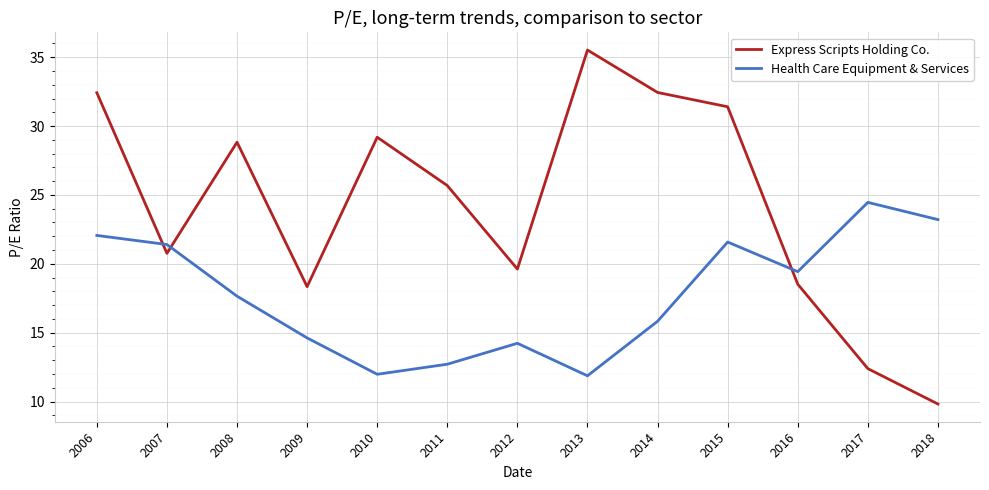

Count the number of categories in the chart.

13